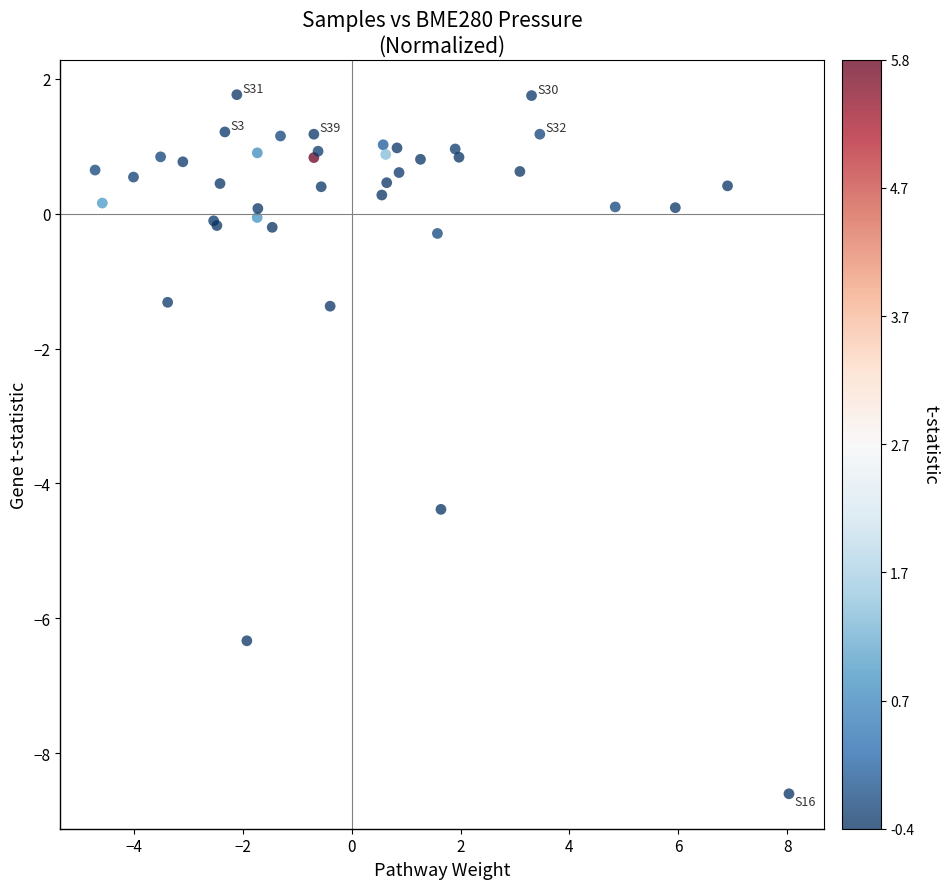

What Y value in the scatter plot is closest to -3?

-4.4